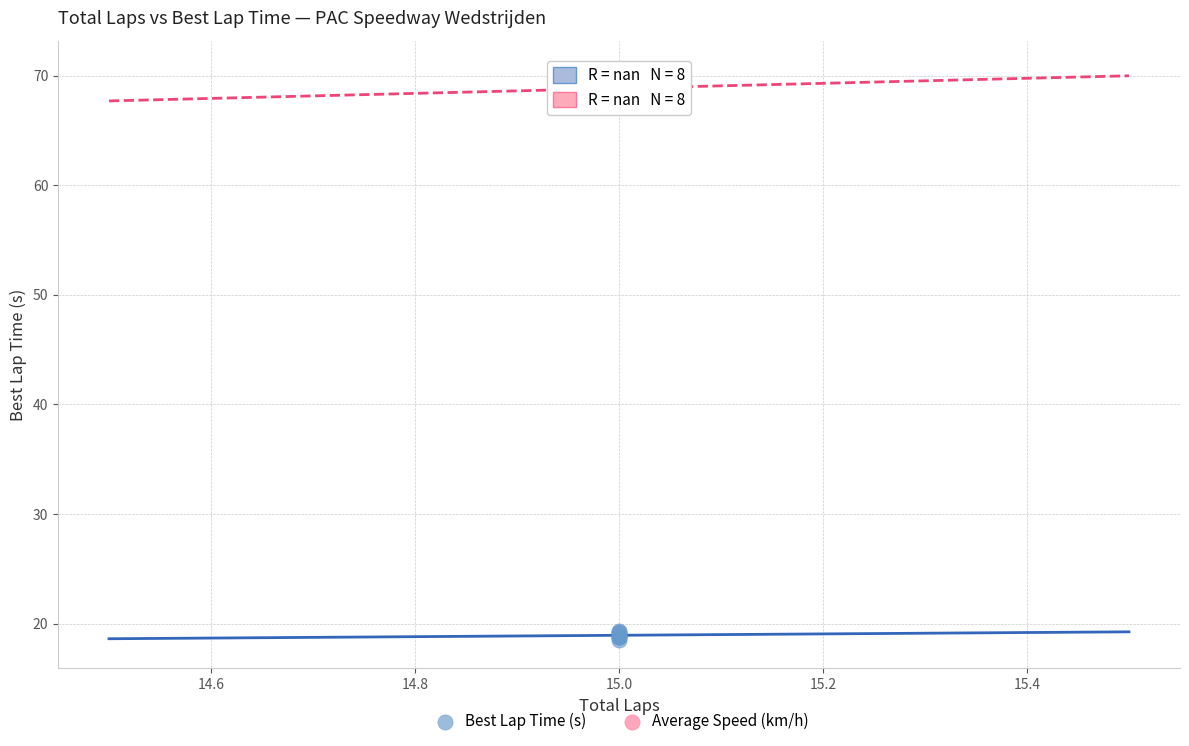

Which series has the largest Y range (max minus min)?

Average Speed (km/h)